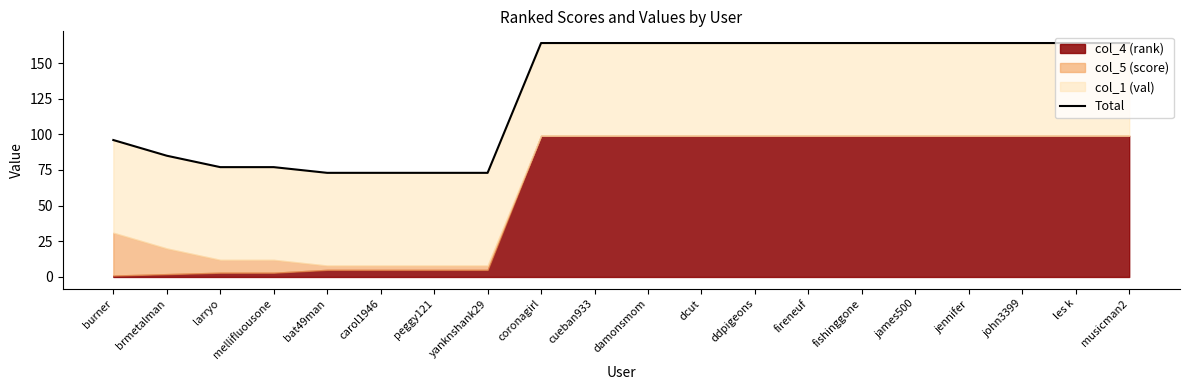

List the labels in order of value, largest first.

coronagirl, cueban933, damonsmom, dcut, ddpigeons, fireneuf, fishinggone, james500, jennifer, john3399, les k, musicman2, burner, brmetalman, larryo, mellifluousone, bat49man, carol1946, peggy121, yanknshank29